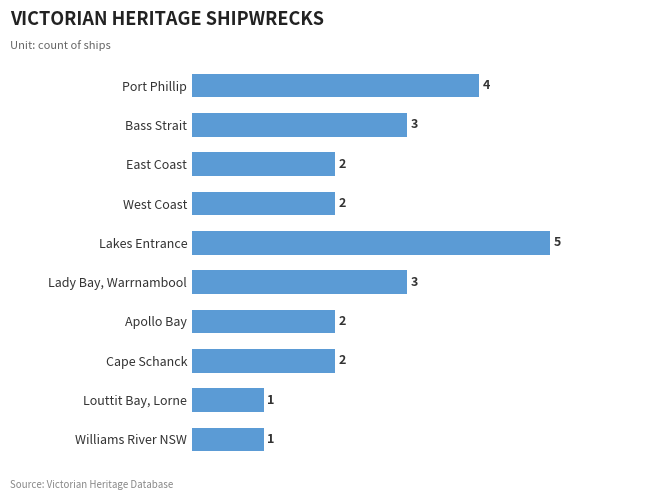

What is the label of the 6th bar from the top?

Lady Bay, Warrnambool